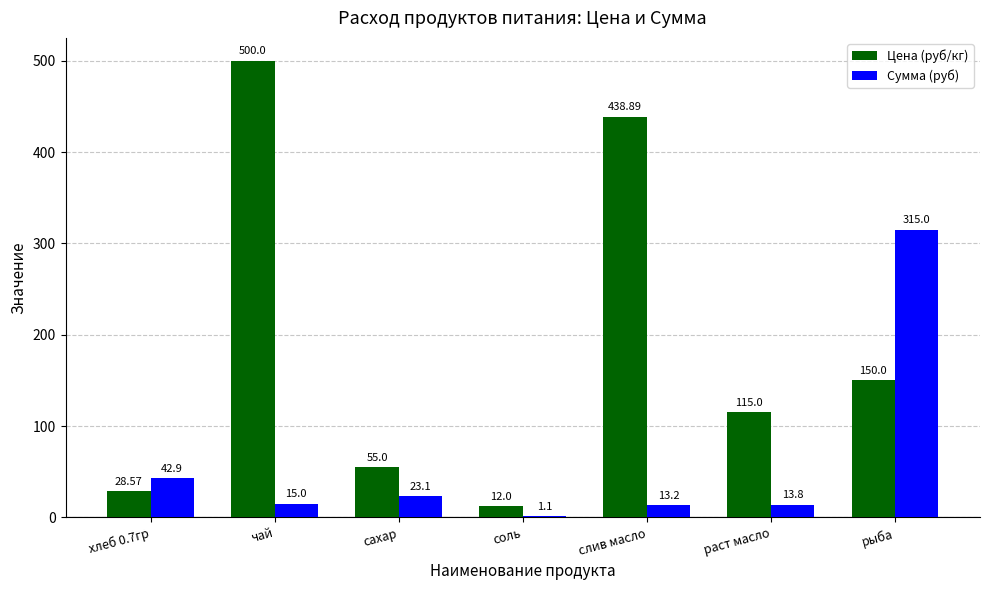

At which label does Цена (руб/кг) reach its peak?

чай